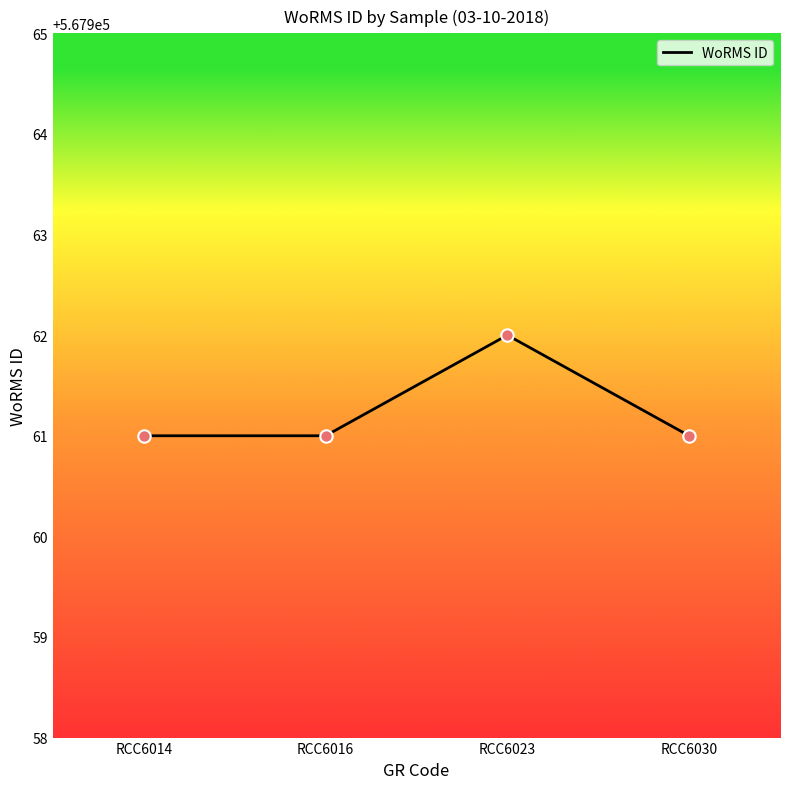

Approximately how many times larger is the value at RCC6014 compared to RCC6023?

1.0